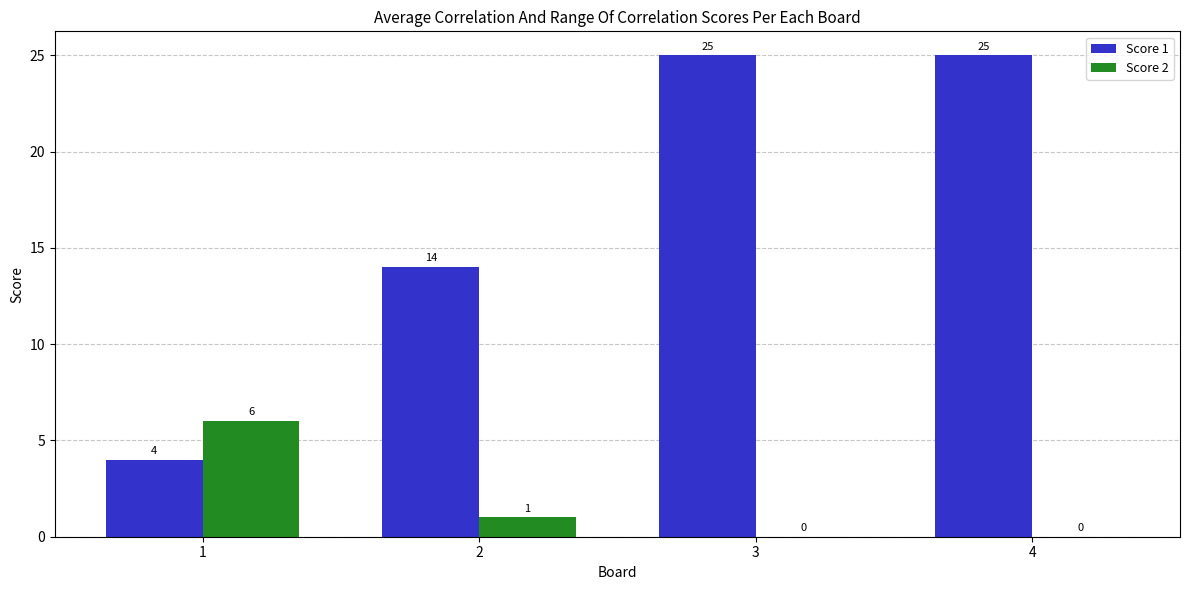

What is the maximum value for Score 2?

6